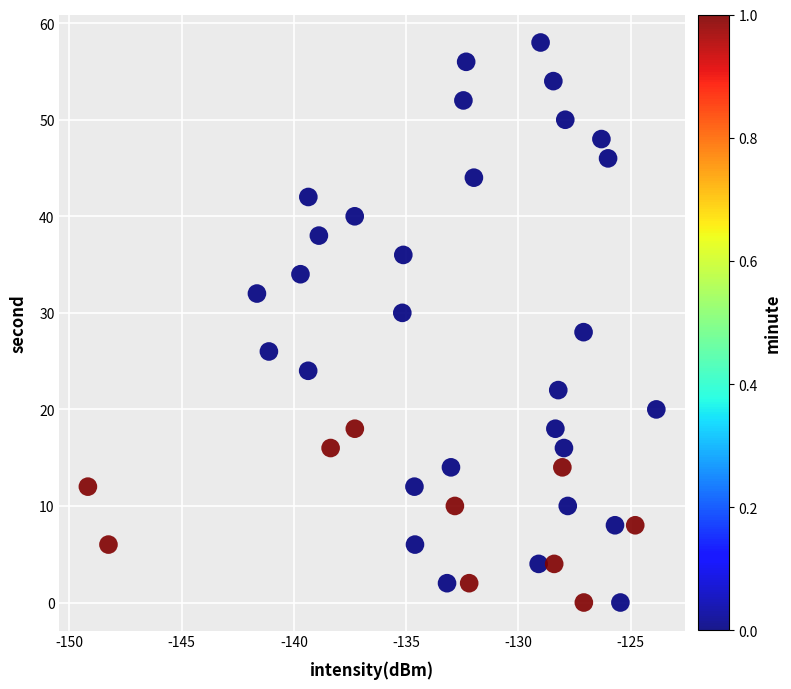

What is the range of Y values (max minus min)?

58